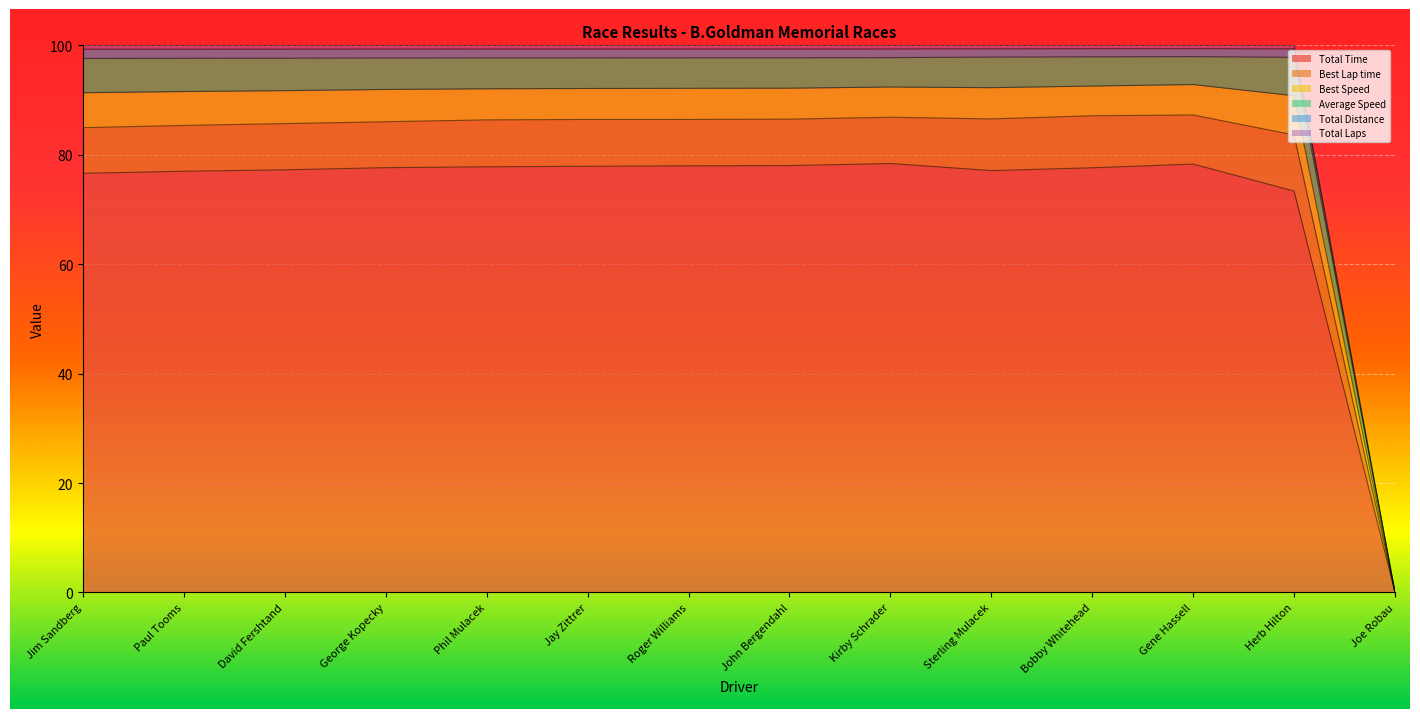

True or false: Average Speed and Best Speed cross at least once.

False